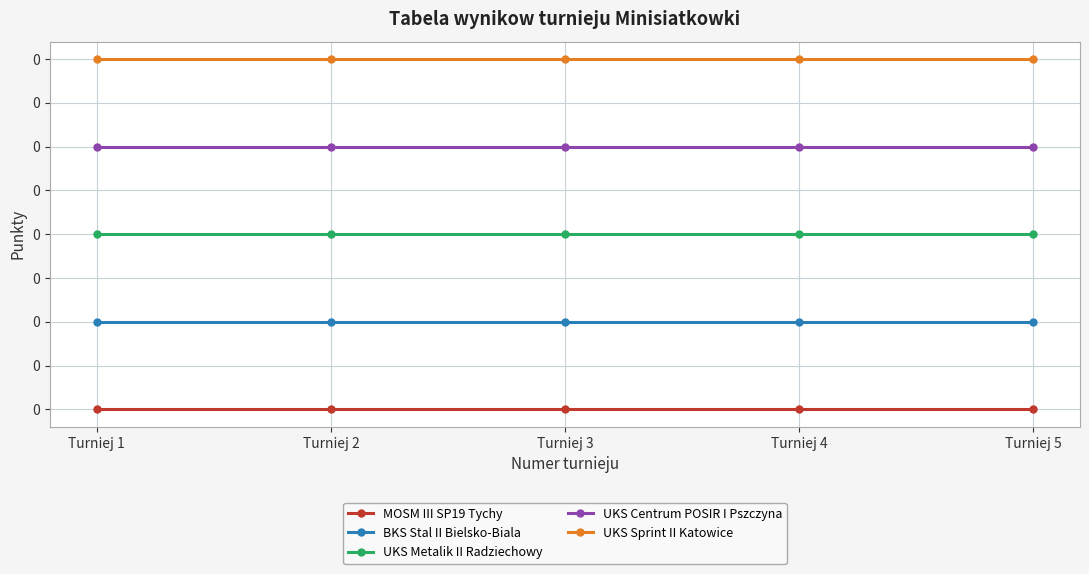

Which category has the lowest value across all series?

Turniej 1